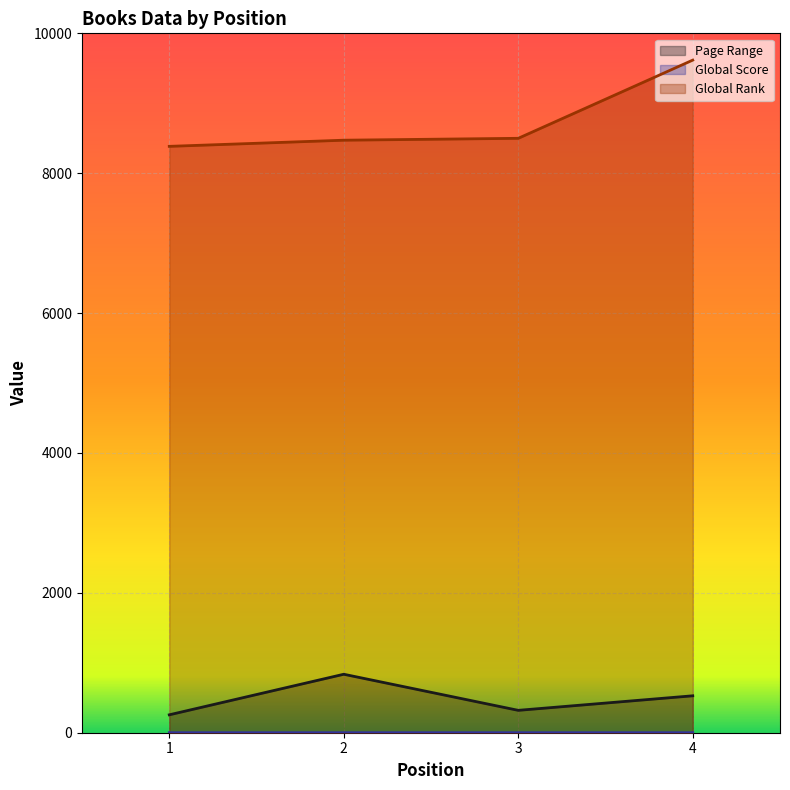

How many Page Range values are between 320 and 836?

3